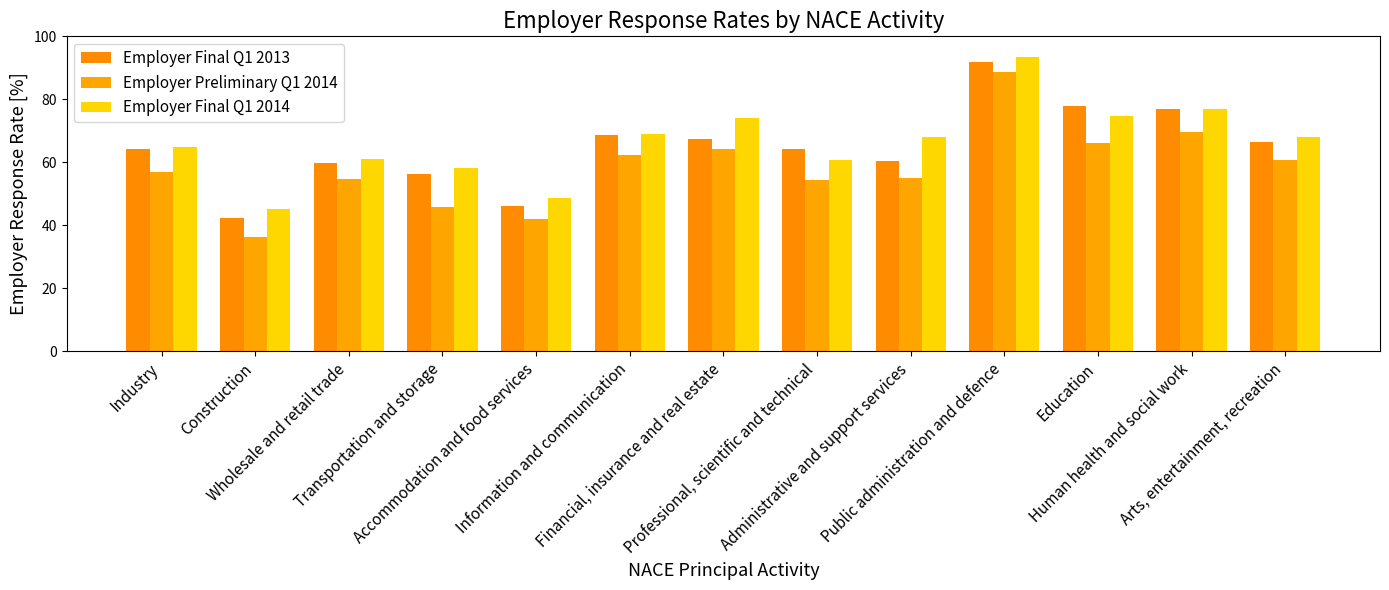

What is the label of the 12th bar from the left?

Human health and social work